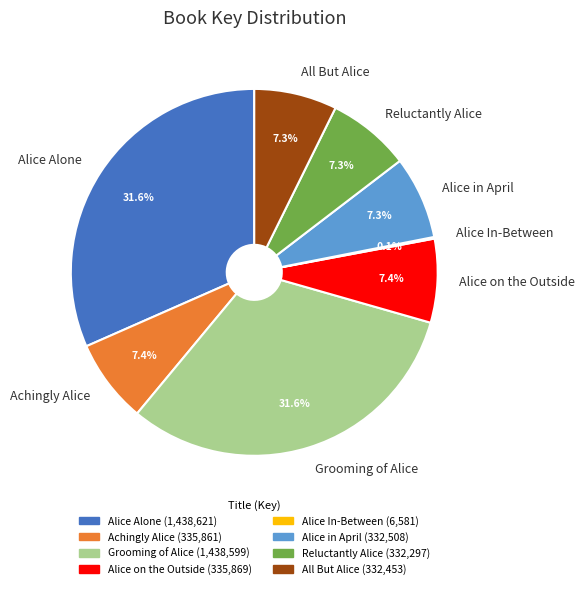

Is there any slice that represents more than half of the pie?

No